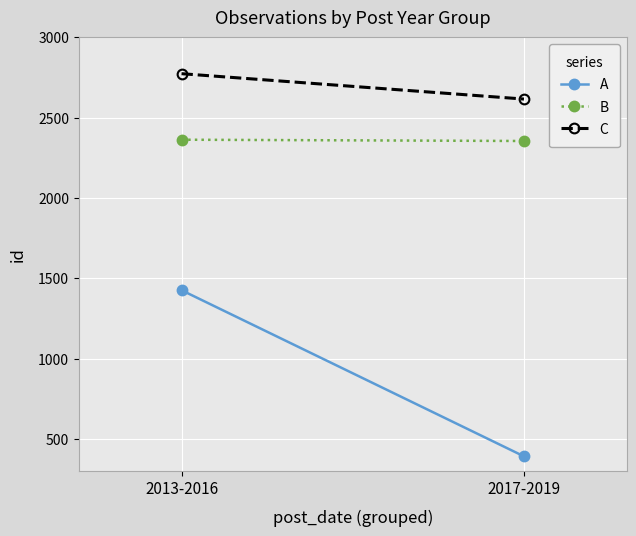

Rank the series by their average value, from lowest to highest.

A, B, C